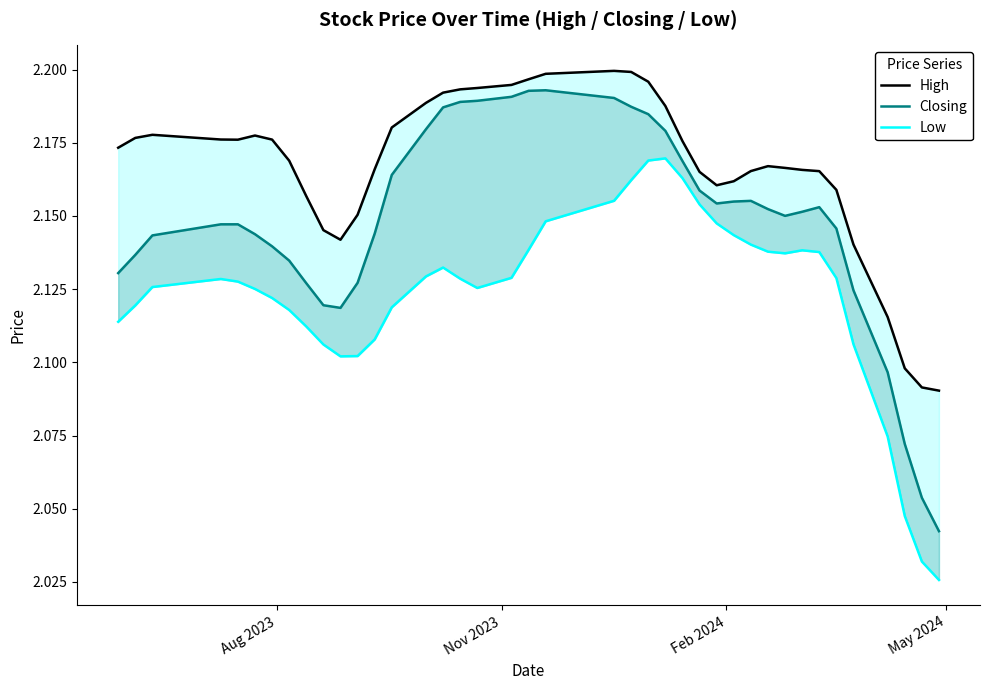

The High series shows 1.0 at 29. True or false?

False